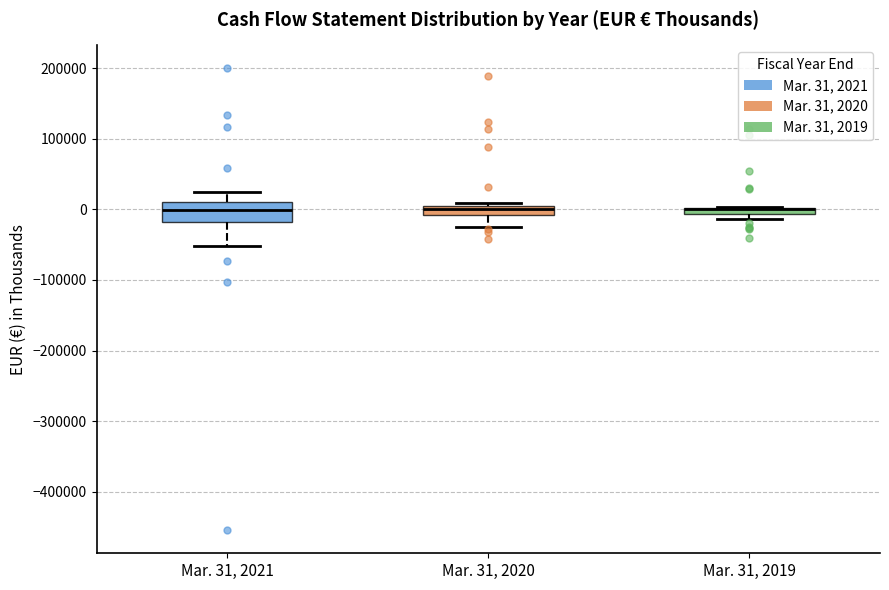

Comparing the boxes themselves (not the whiskers), which one is the tallest?

Mar. 31, 2021